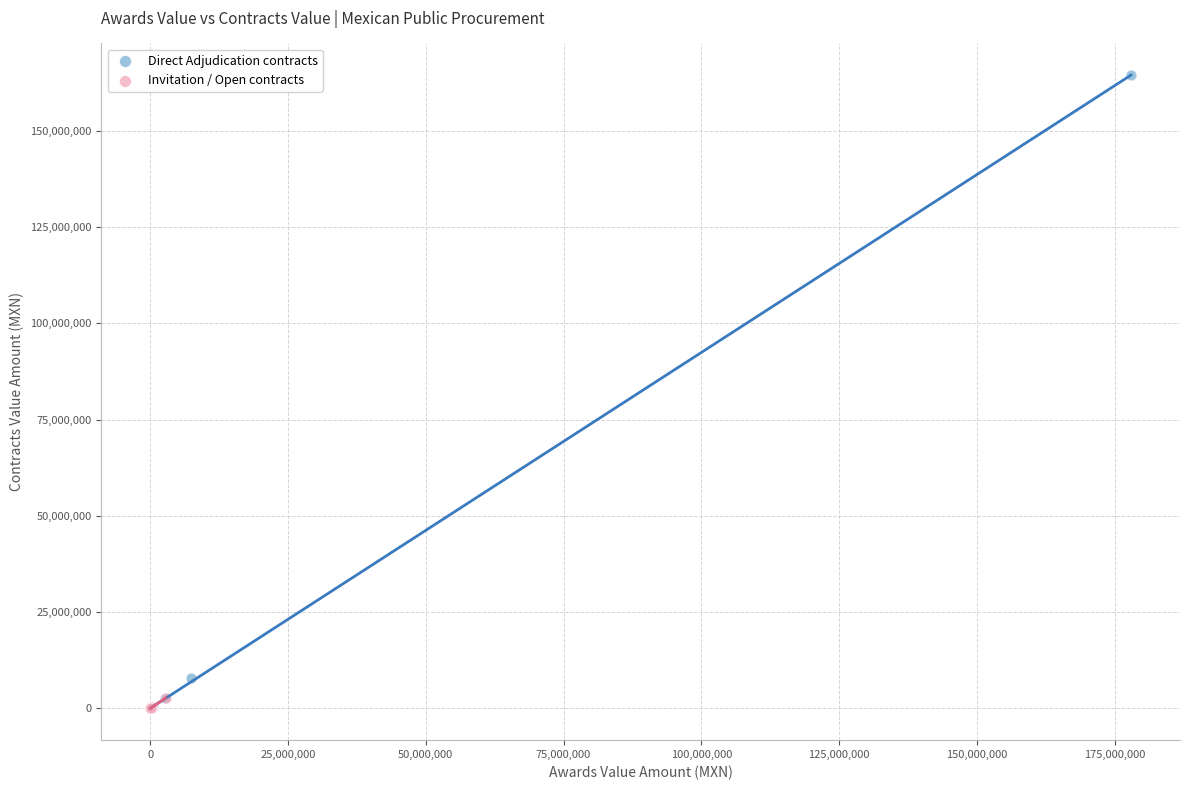

Which series reaches the maximum Y coordinate?

Direct Adjudication contracts